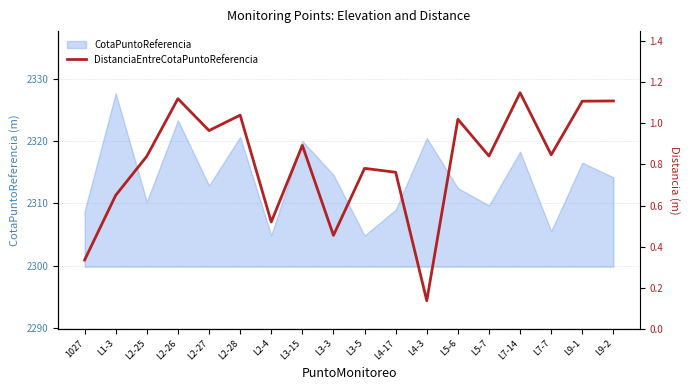

Is it true that the value at L5-7 is 1.1?

False